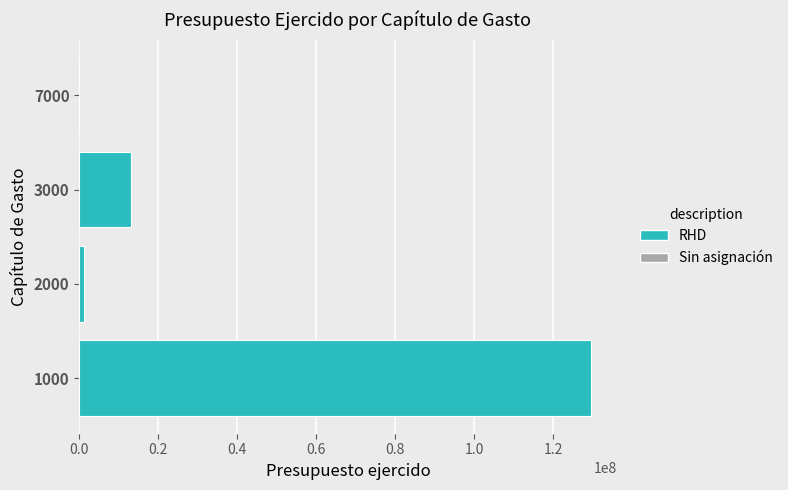

What is the change in value from 3000 to 7000?

-12993352.9